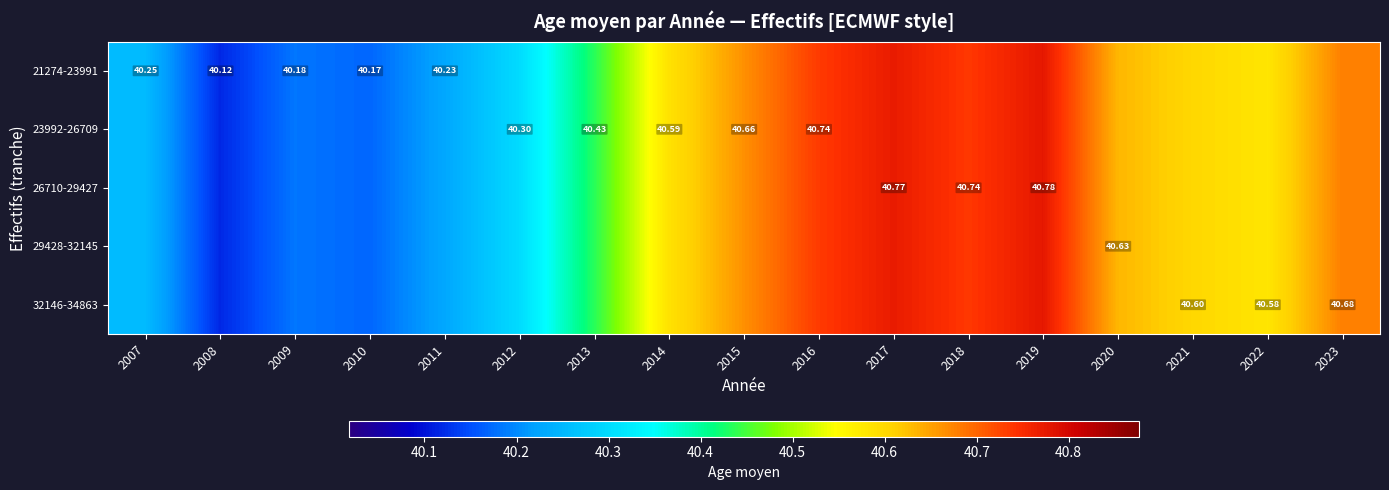

At which category is the sum across all series the highest?

2019